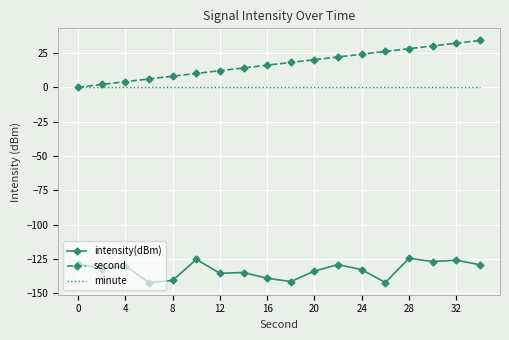

What is the average value of the intensity(dBm) series?

-132.9